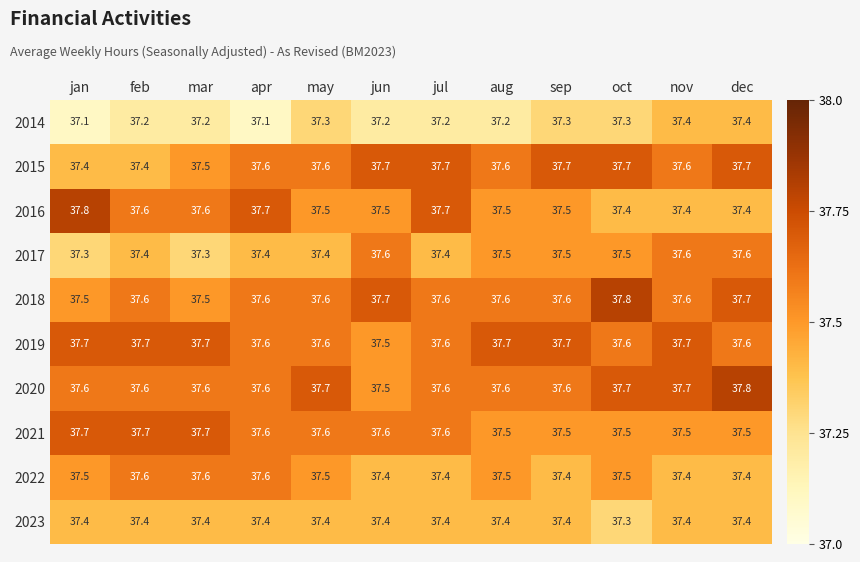

What is the greatest value displayed?

37.8